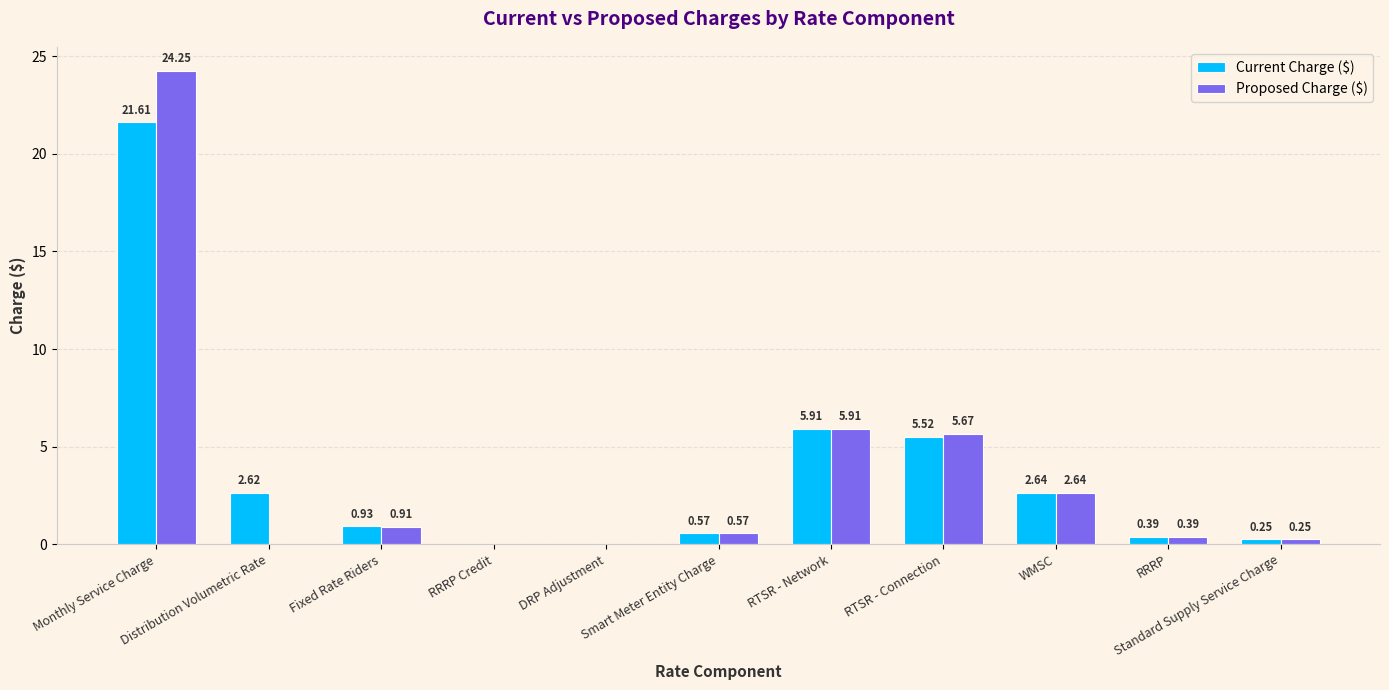

Which category has the highest value across all series?

Monthly Service Charge